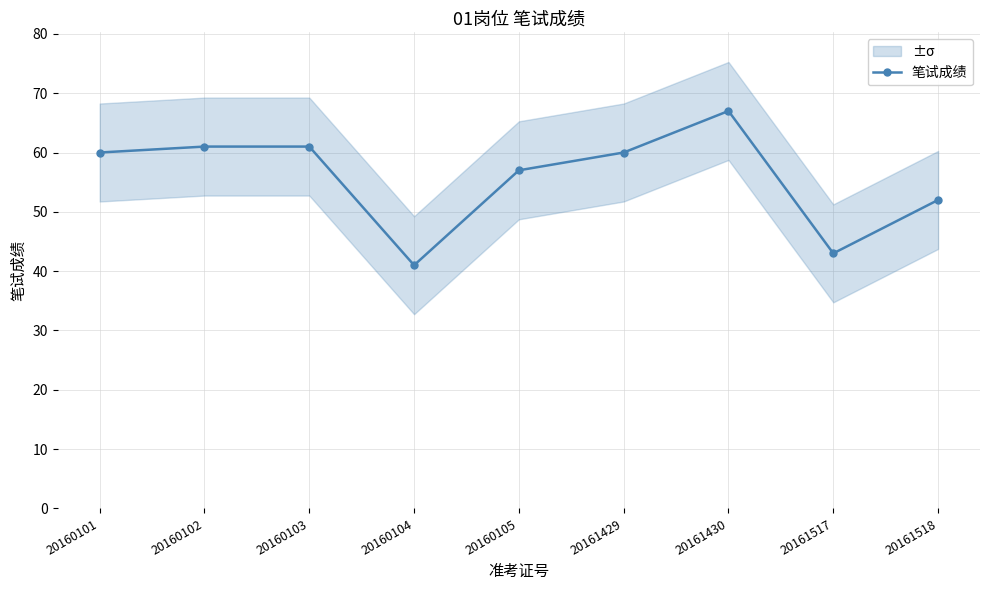

How many values are below 60?

4